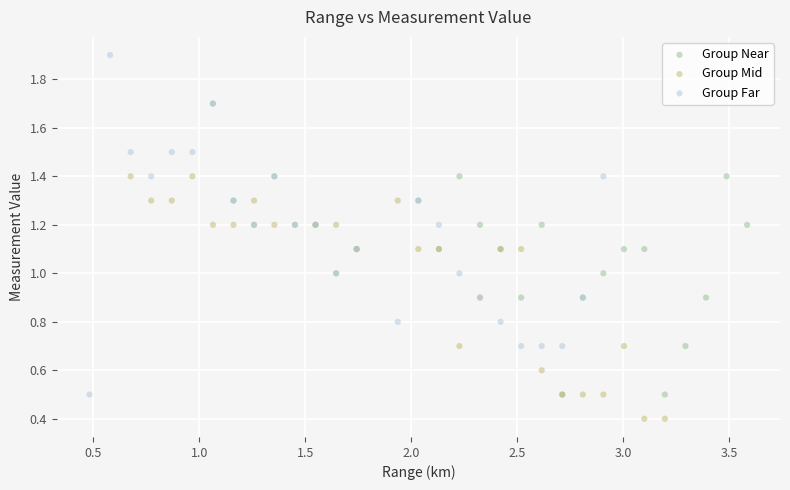

Which series contains the lowest Y value?

Group Mid